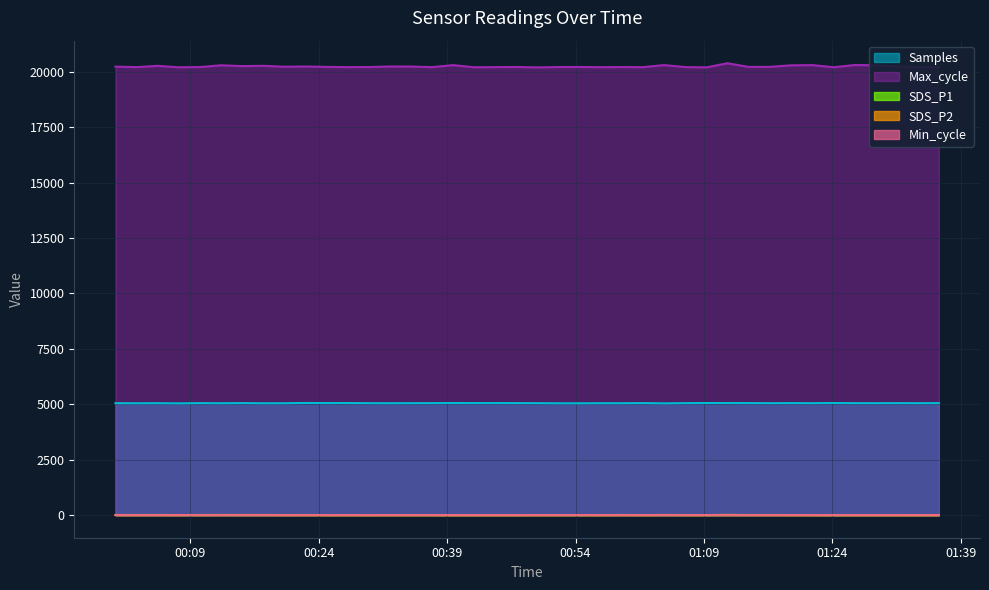

Which series has the largest range (max minus min)?

Max_cycle